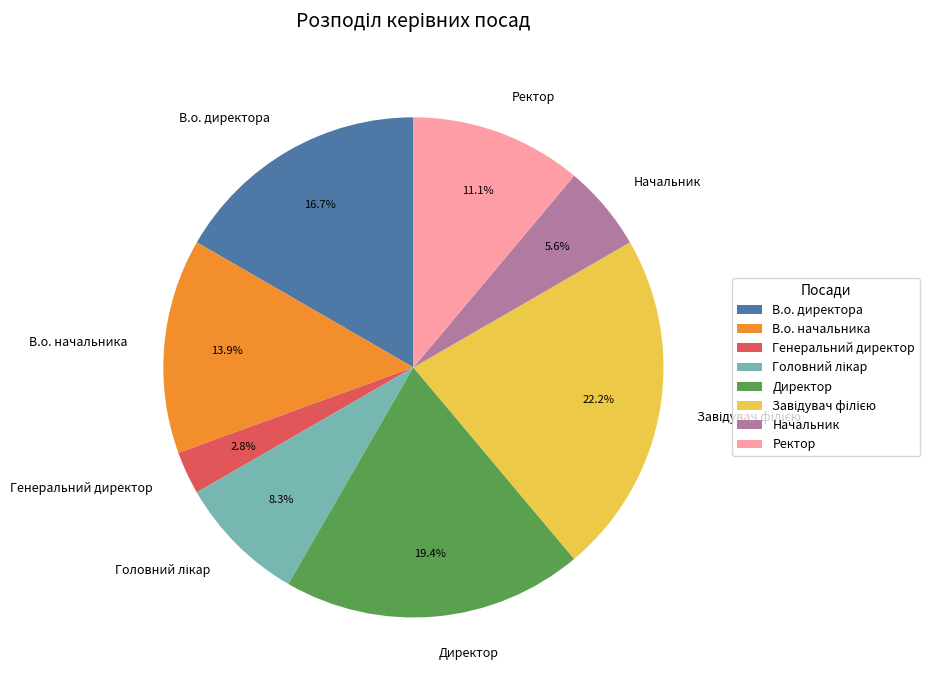

Is there any slice that represents more than half of the pie?

No